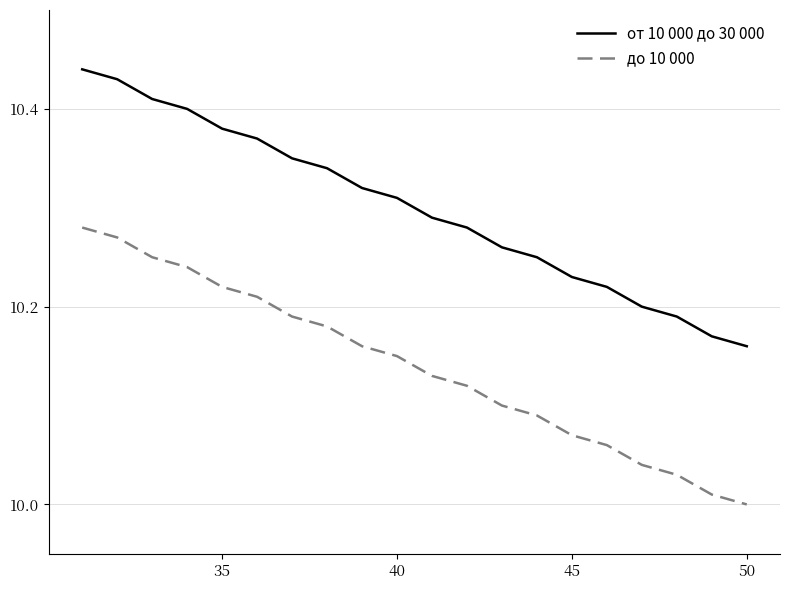

Which series has the largest total across all categories?

от 10 000 до 30 000